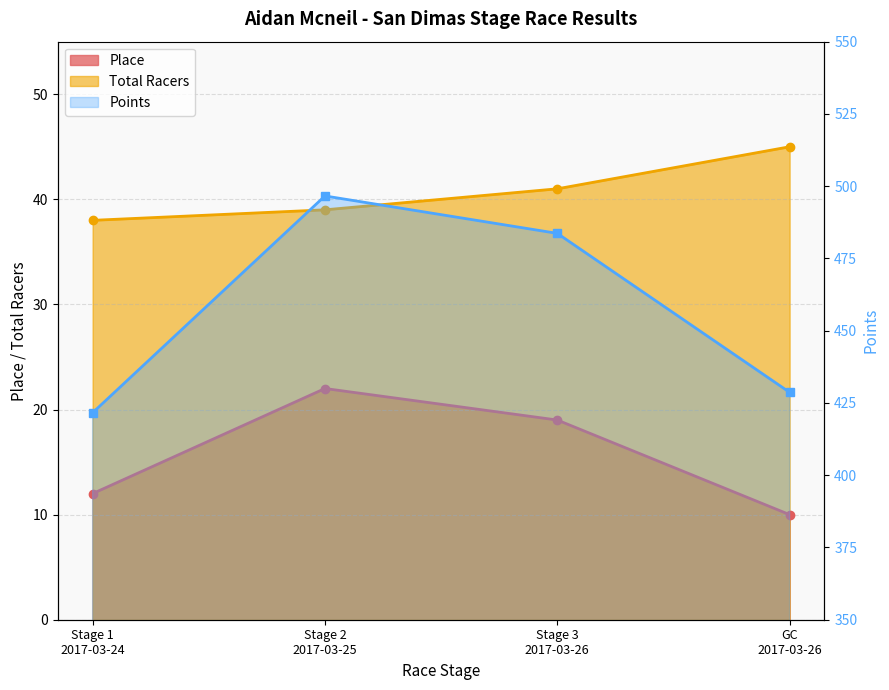

What is the label of the 4th point from the right?

Stage 1
2017-03-24